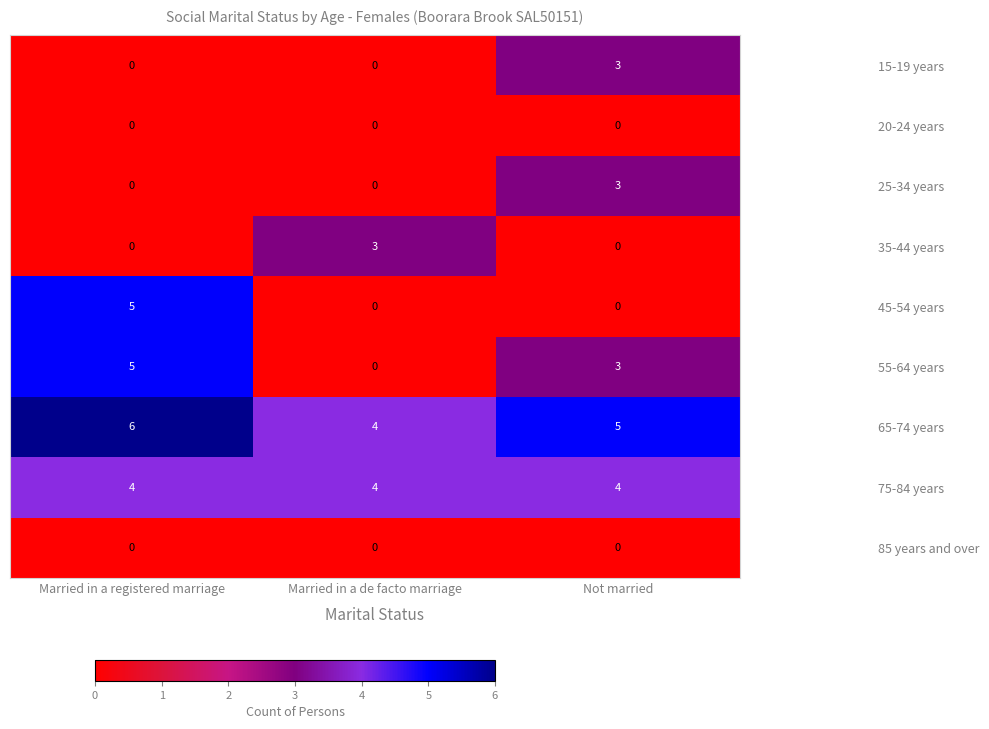

How many values in 55-64 years are above zero?

2